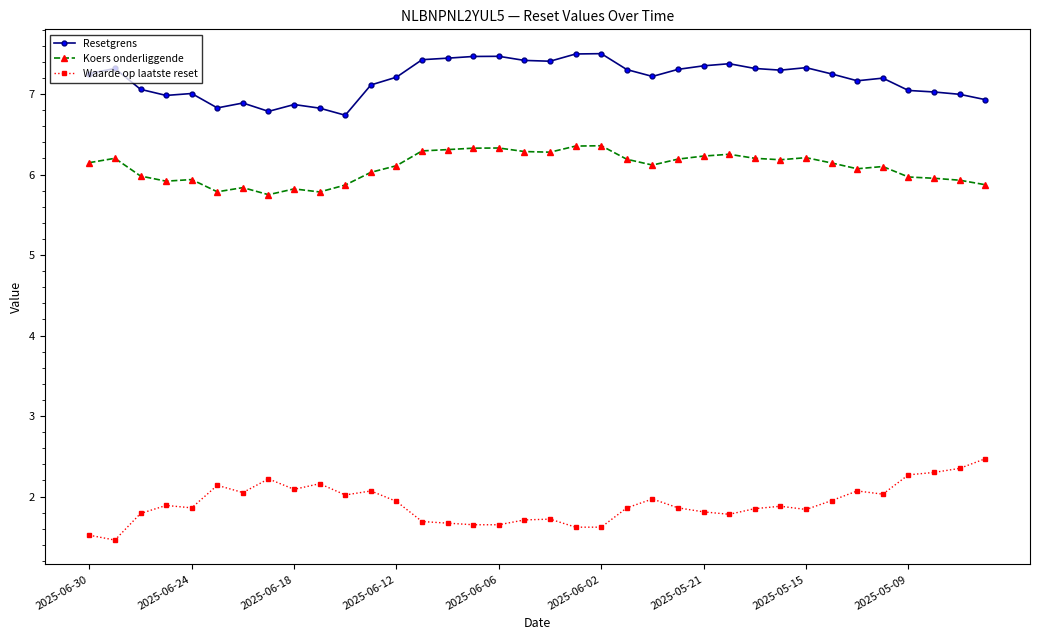

Is this an area chart (filled region under the line)?

No